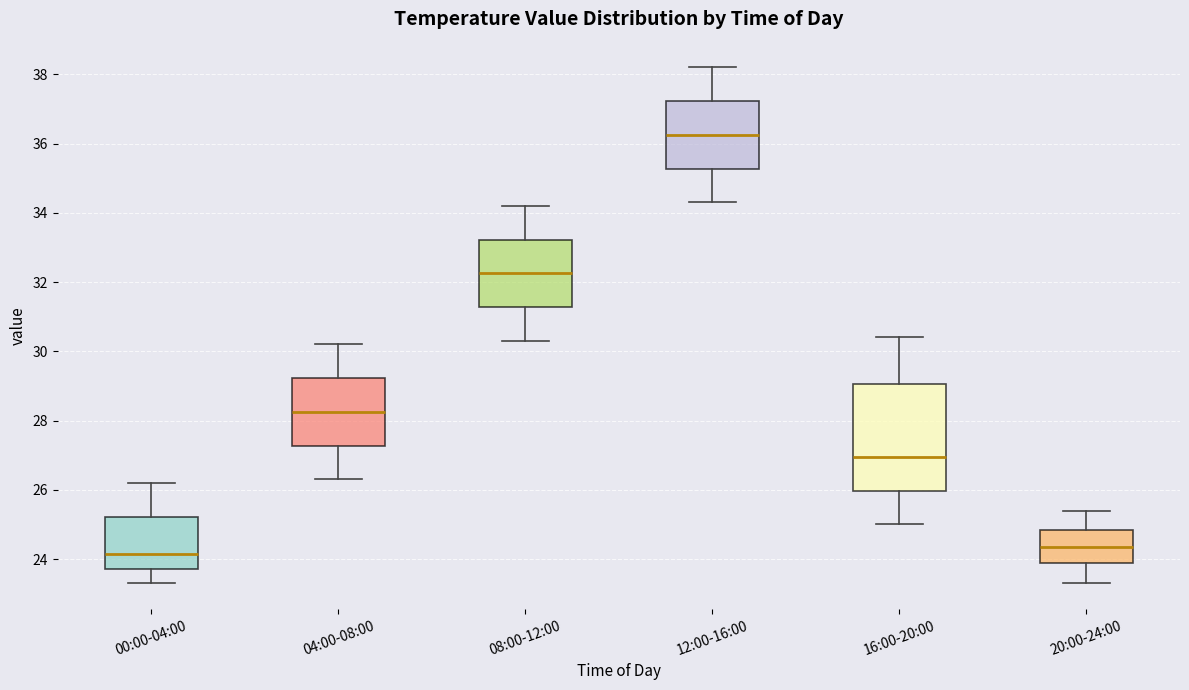

Reading left to right, transcribe this box plot: for each box, give where its median line is, the range the box spans, and where its two whiskers end, as read against the y-axis. The values are not printed on the chart, so give them approximately, as read against the axis.

00:00-04:00: median 24.2, box 23.8 to 25.2, whiskers 23.4 to 26.2
04:00-08:00: median 28.2, box 27.2 to 29.2, whiskers 26.4 to 30.2
08:00-12:00: median 32.2, box 31.2 to 33.2, whiskers 30.4 to 34.2
12:00-16:00: median 36.2, box 35.2 to 37.2, whiskers 34.4 to 38.2
16:00-20:00: median 27.0, box 26.0 to 29.0, whiskers 25.0 to 30.4
20:00-24:00: median 24.4, box 23.8 to 24.8, whiskers 23.4 to 25.4